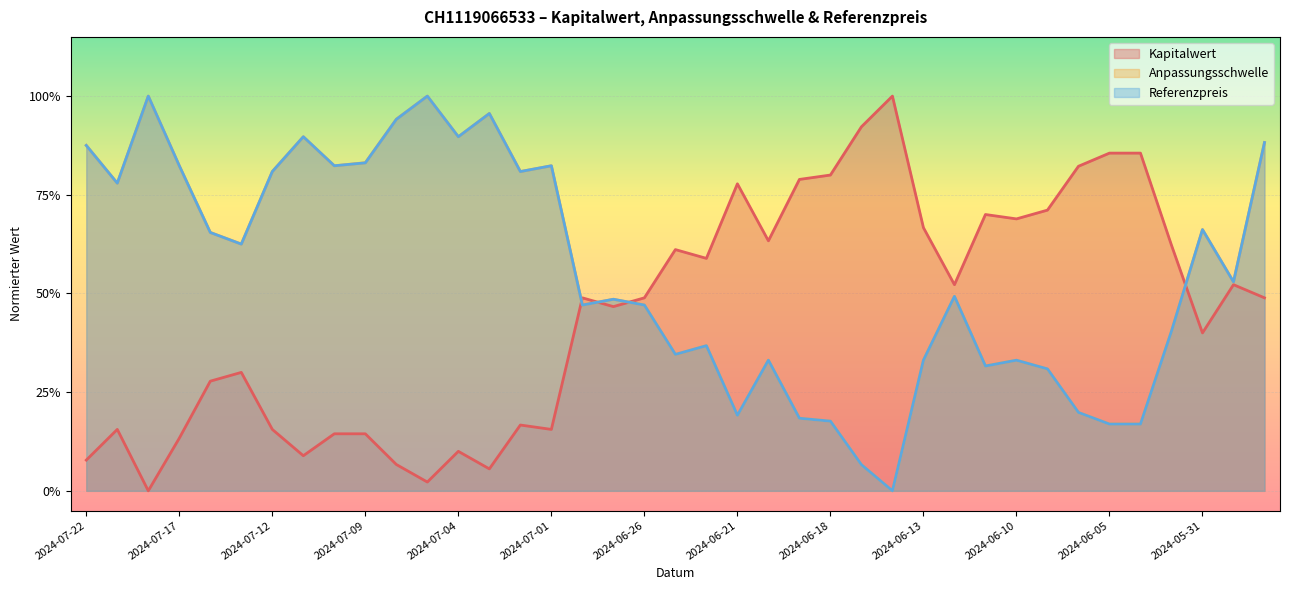

Which has a higher value, 2024-06-13 or 2024-06-05?

2024-06-05